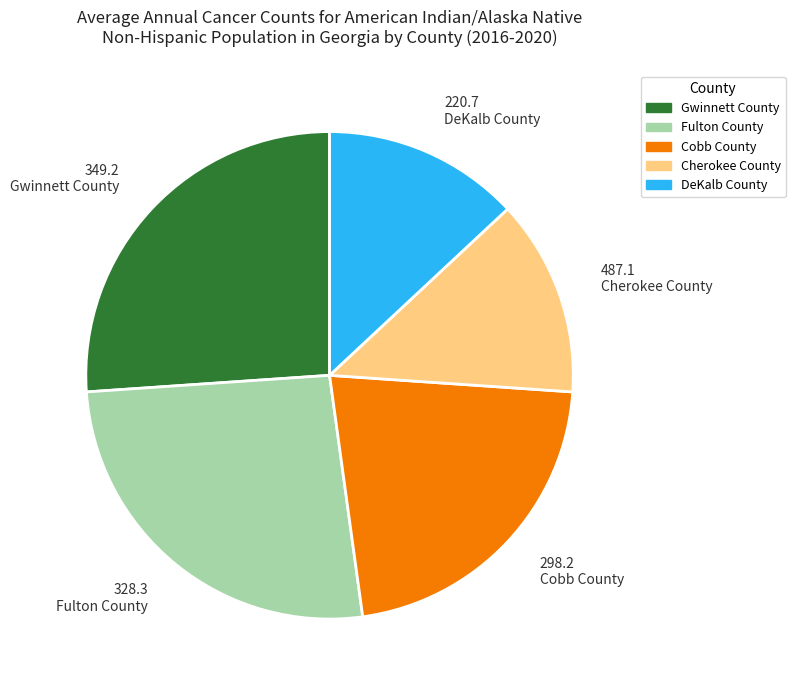

The 298.2 Cobb County slice represents 22% of the pie. True or false?

True